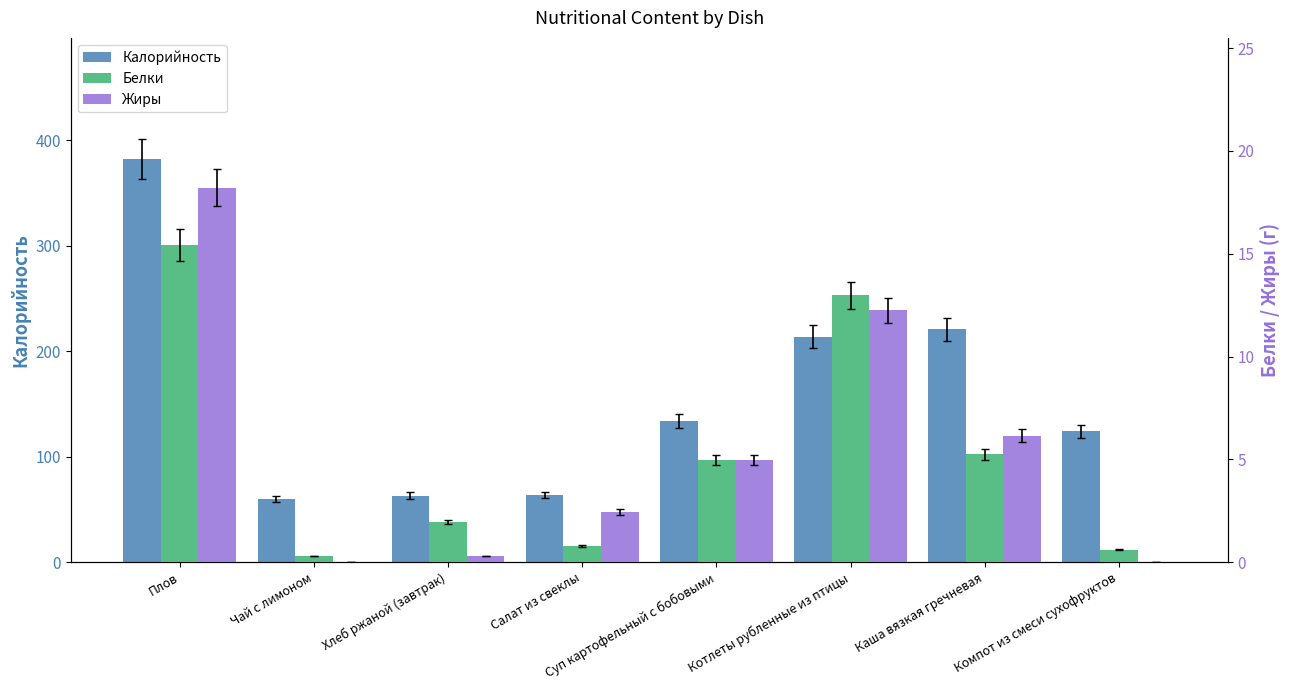

The value of Жиры at Плов is 11.1. True or false?

False